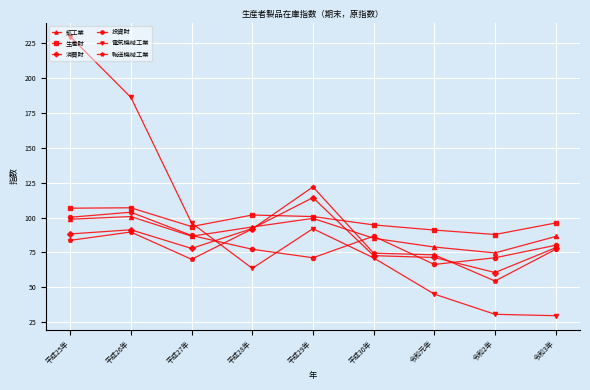

Which series changed the most between 平成29年 and 令和元年?

輸送機械工業